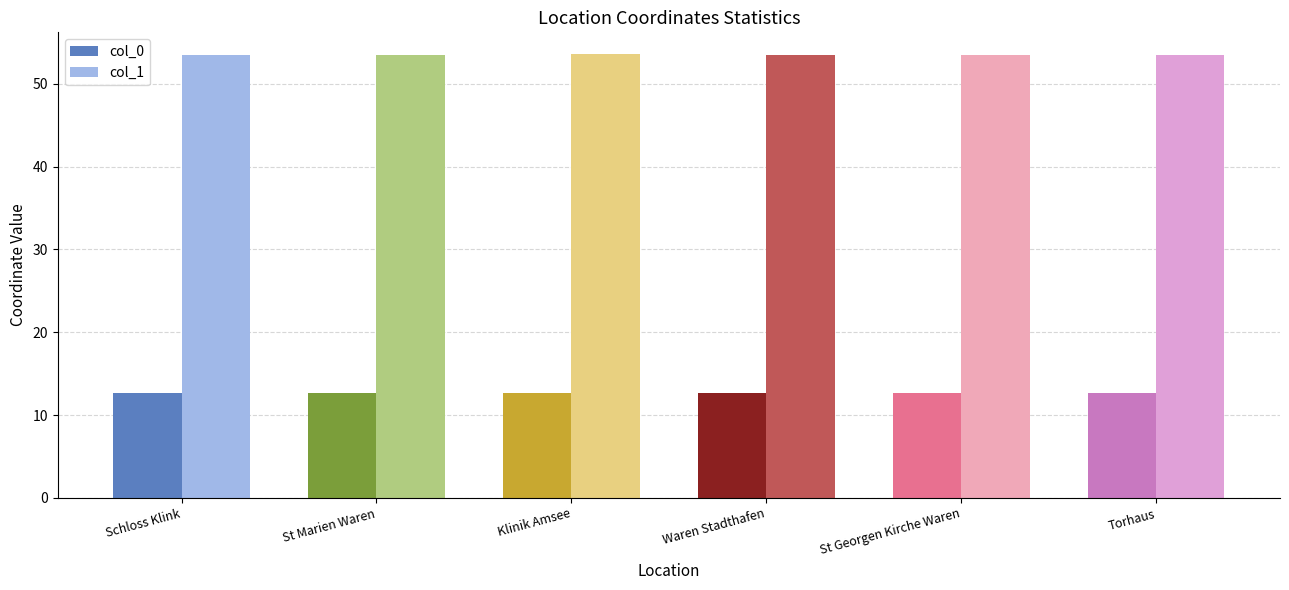

What is the difference between the second highest and minimum values in the col_0 series?

0.1